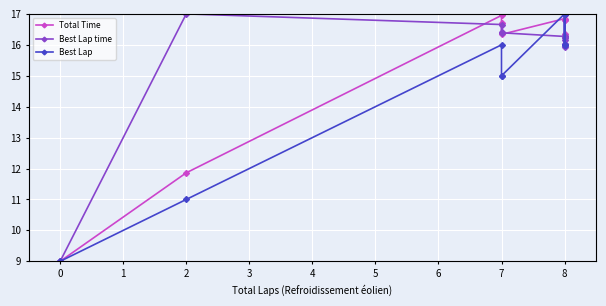

The Best Lap series shows 19.8 at 7. True or false?

False